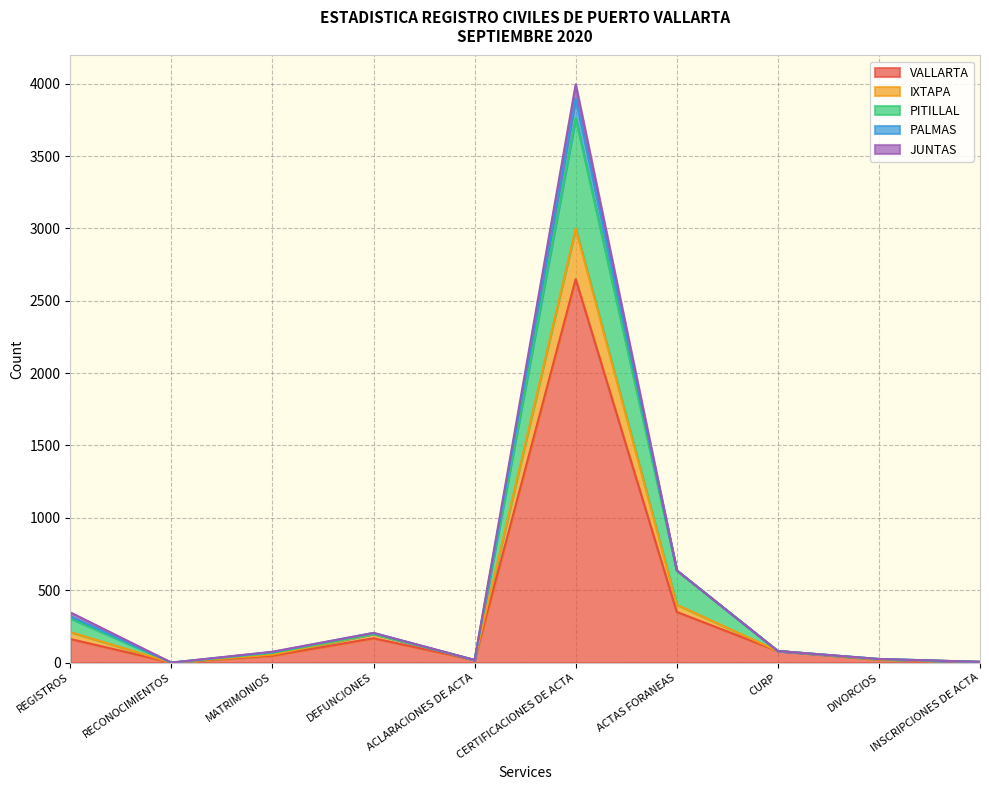

At which category is the sum across all series the highest?

CERTIFICACIONES DE ACTA